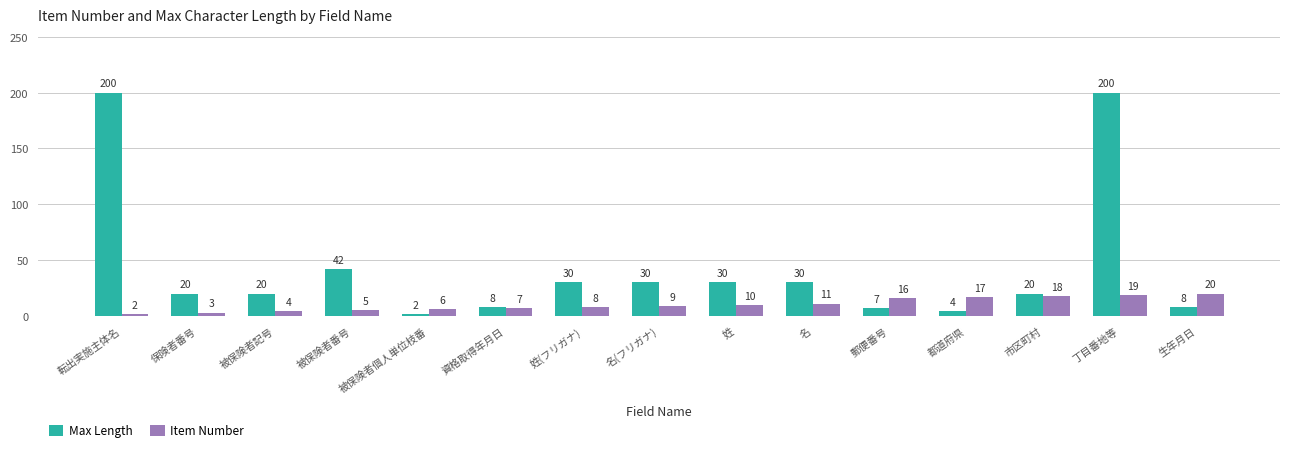

What is the maximum value for Item Number?

20